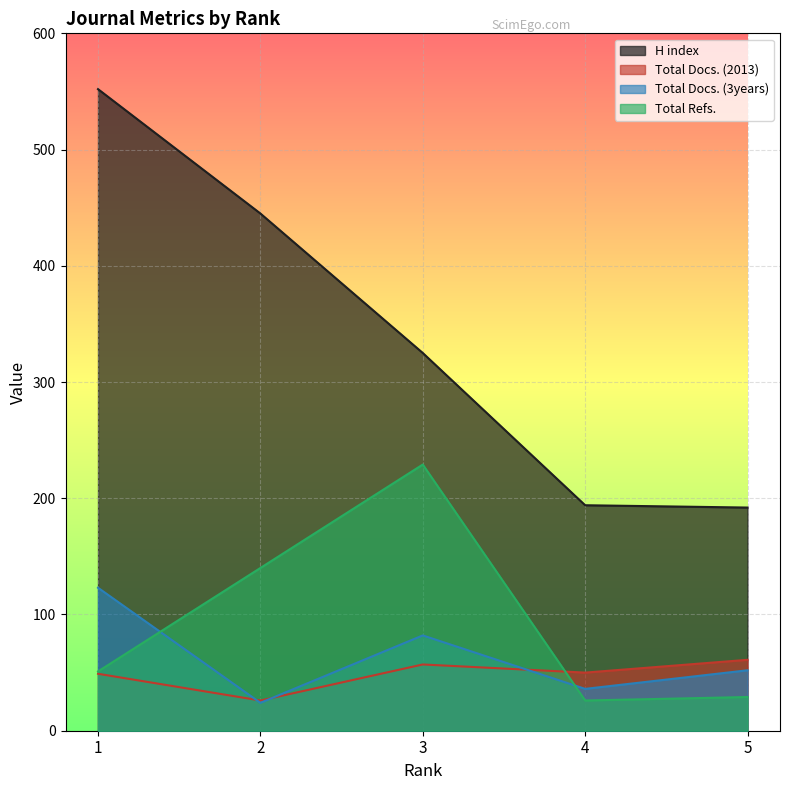

What is the minimum value shown in the chart?

24